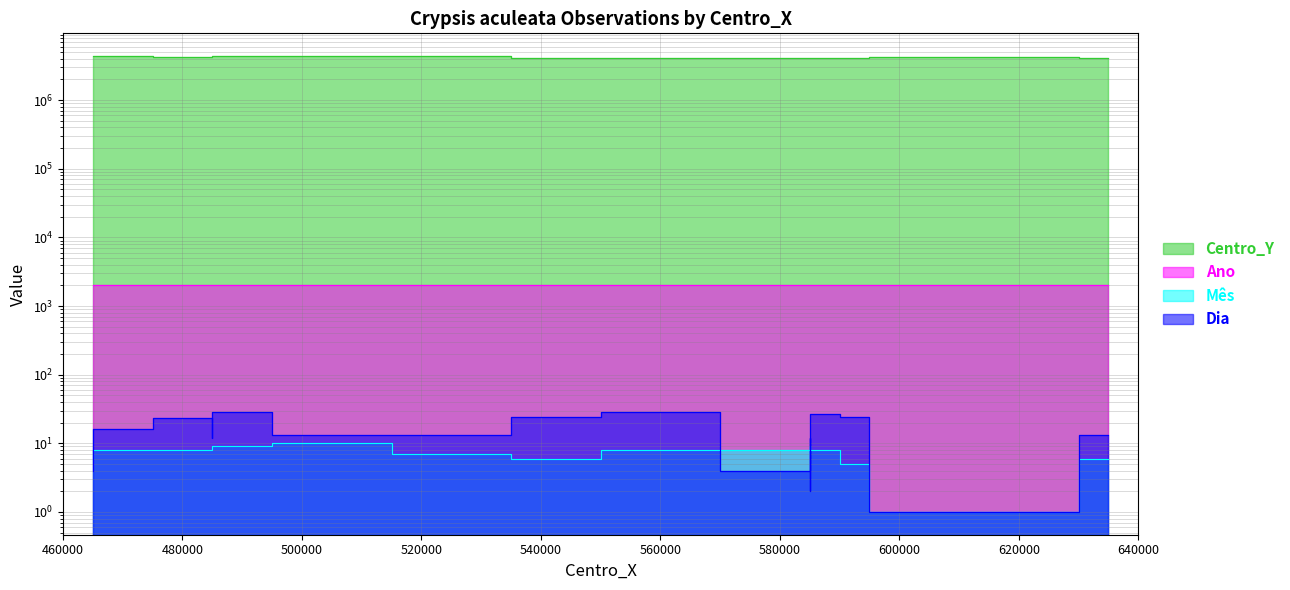

At which label does Mês first exceed 8?

485000